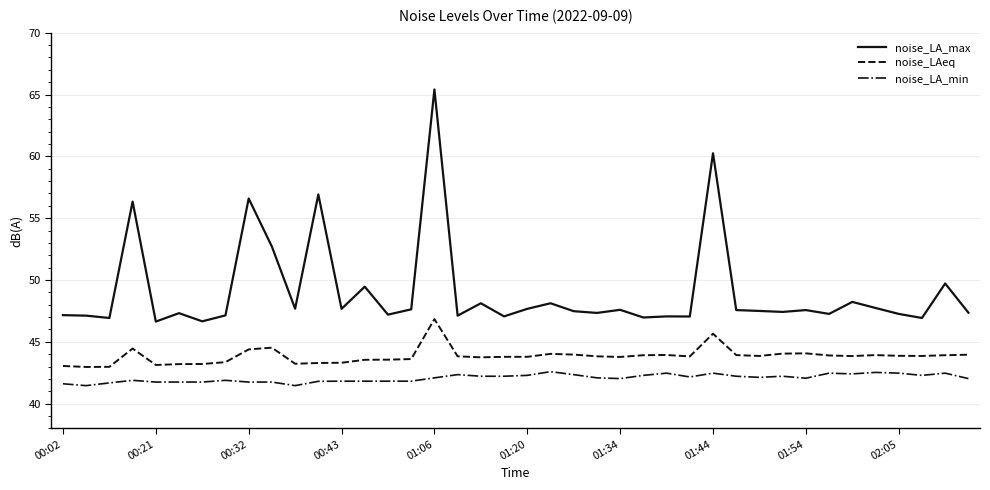

How many lines are shown in the chart?

3